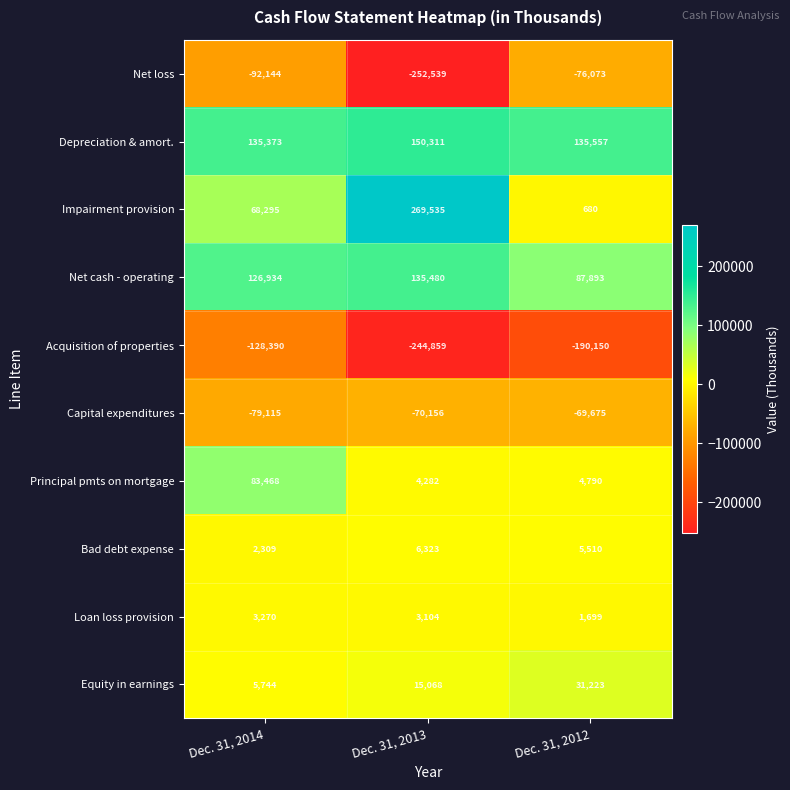

How many Acquisition of properties values are between -244859 and -128390?

3